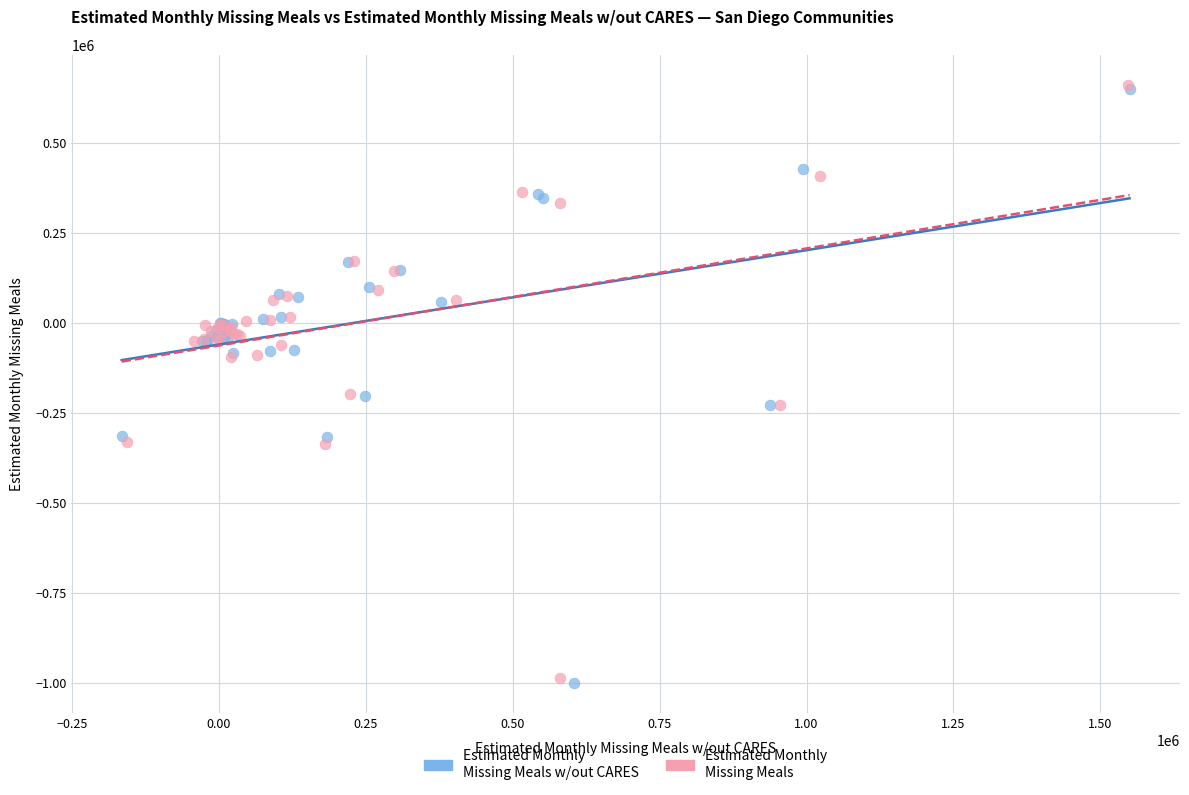

Which series has the largest Y range (max minus min)?

Estimated Monthly Missing Meals w/out CARES